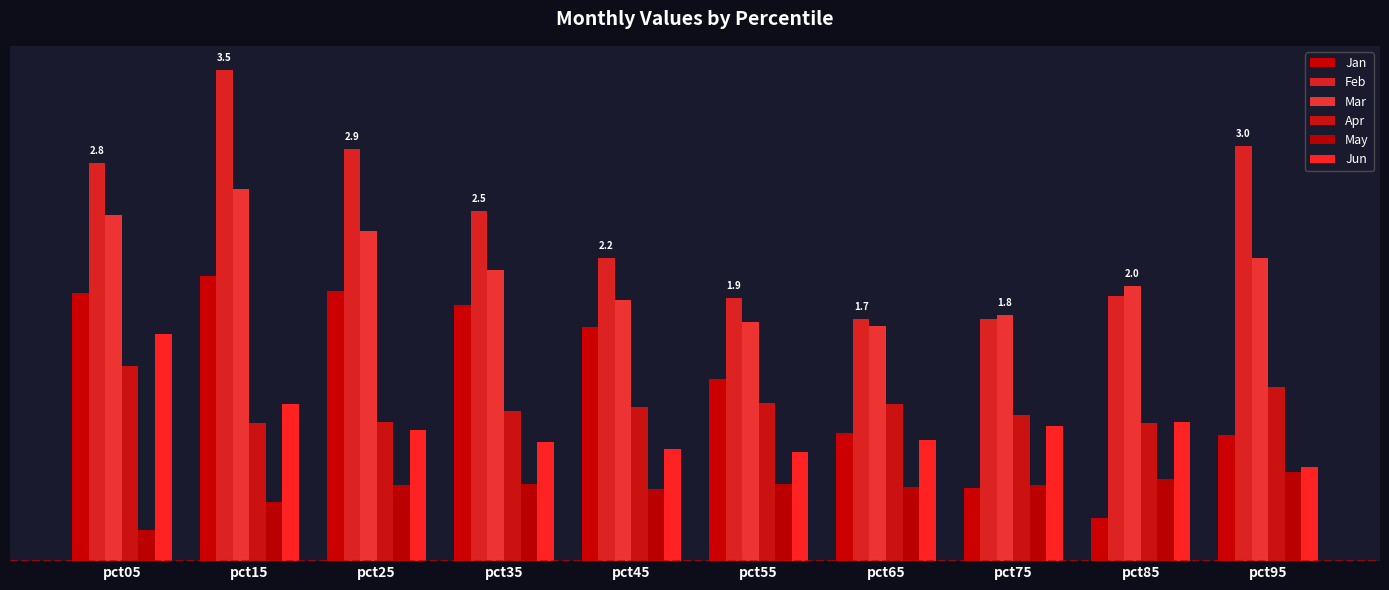

Between pct25 and pct85, which series saw the biggest shift?

Jan